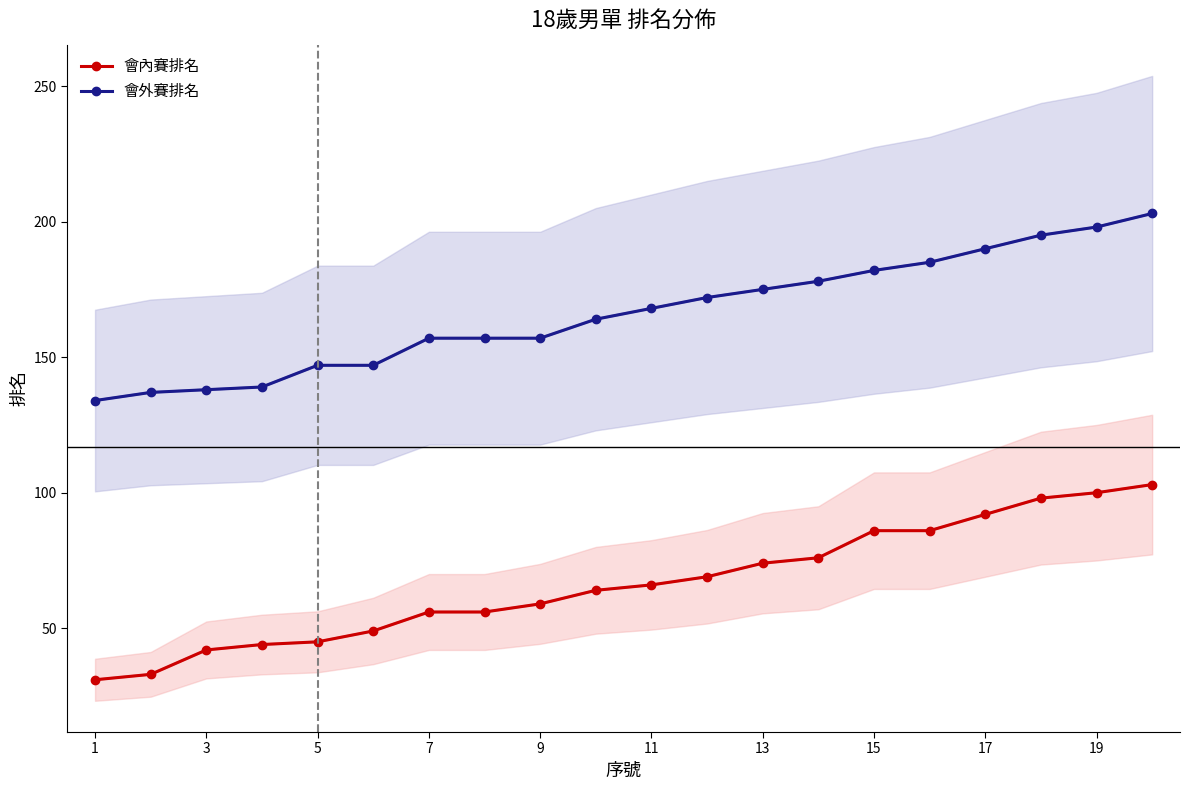

True or false: 會內賽排名 and 會外賽排名 cross at least once.

False